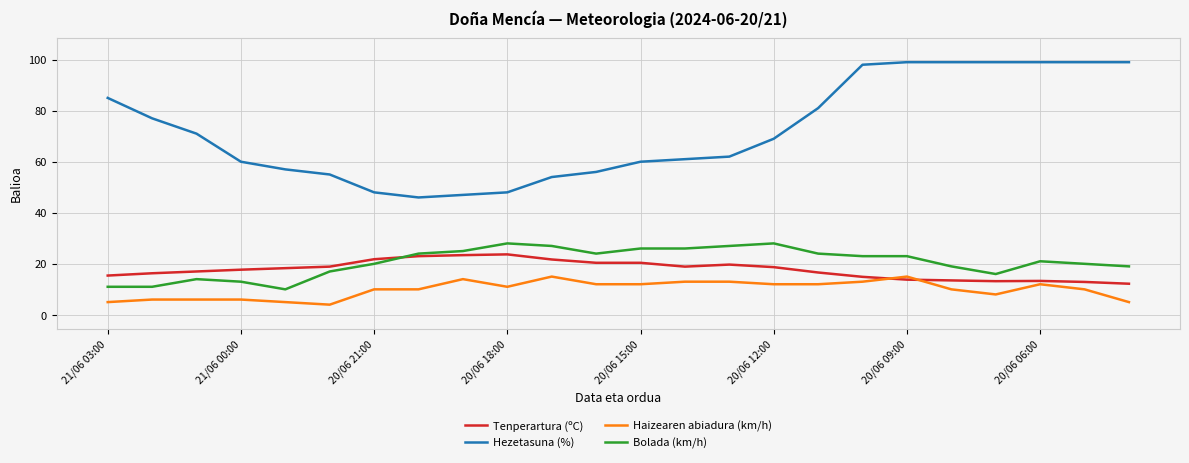

Count the number of categories in the chart.

24